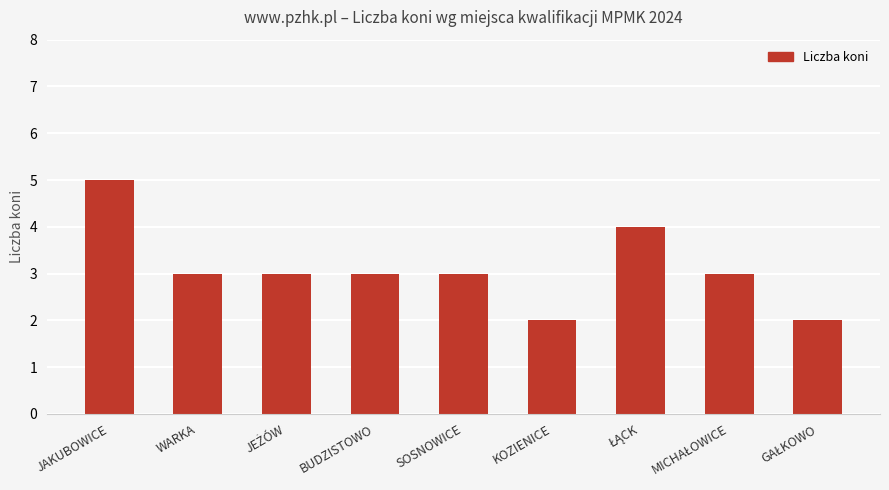

Is it true that the value at KOZIENICE is 3?

False